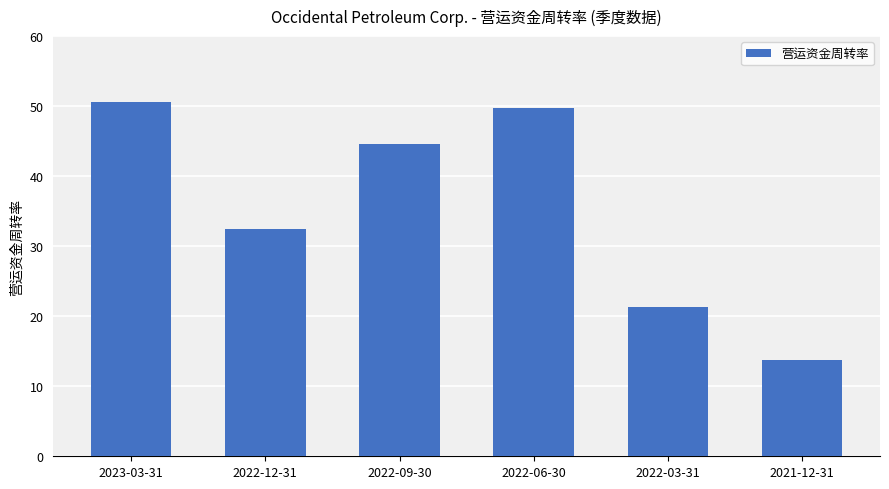

Are the bars horizontal?

No